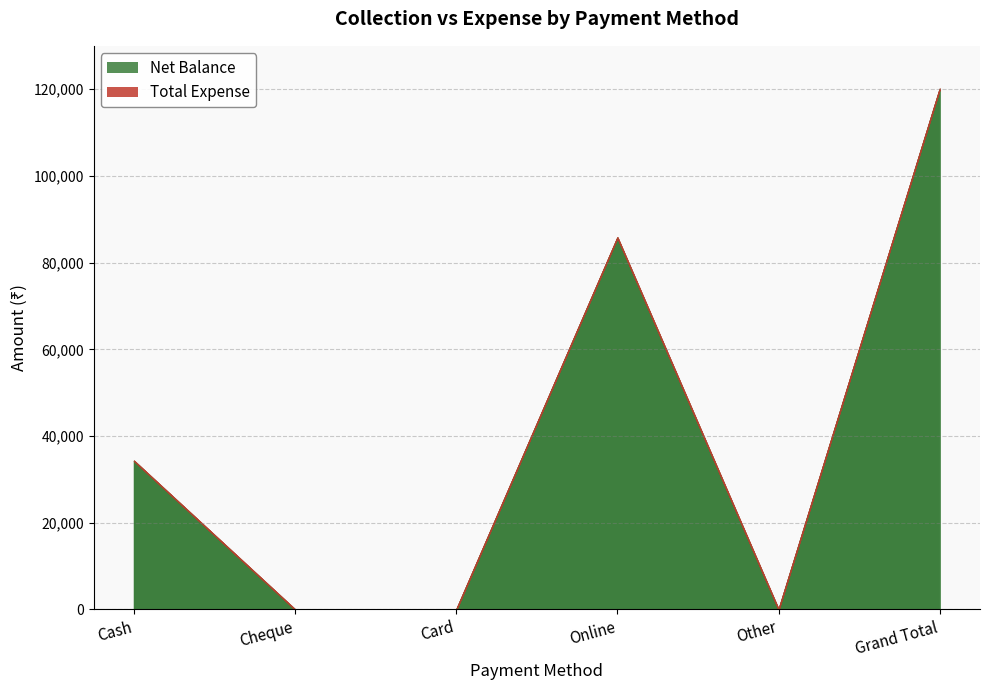

What is the total value across all series at Grand Total?

120100